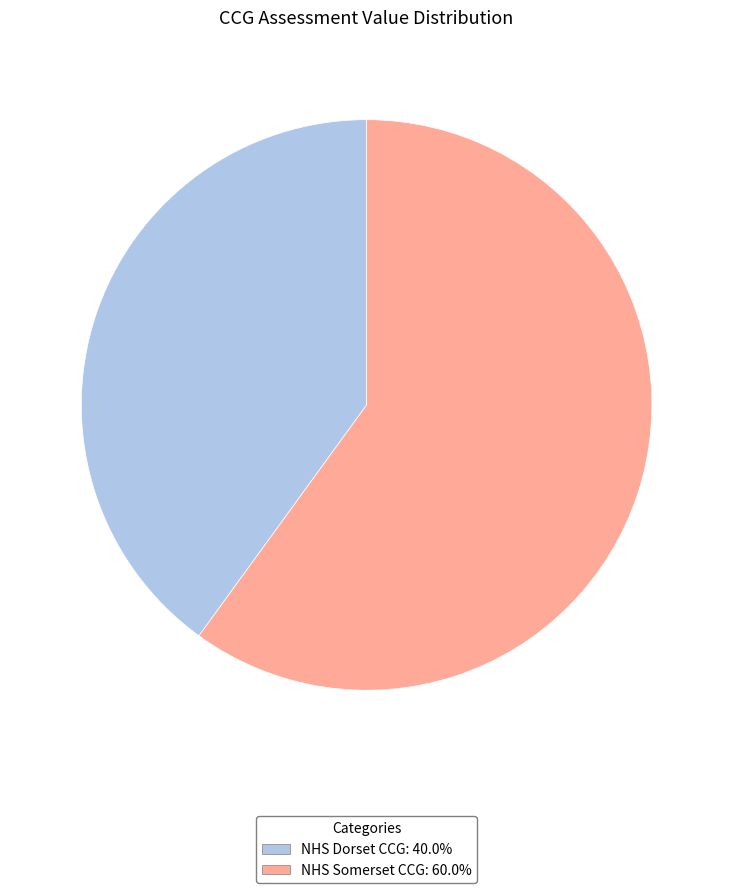

Is it true that NHS Dorset CCG is 40% of the pie?

True